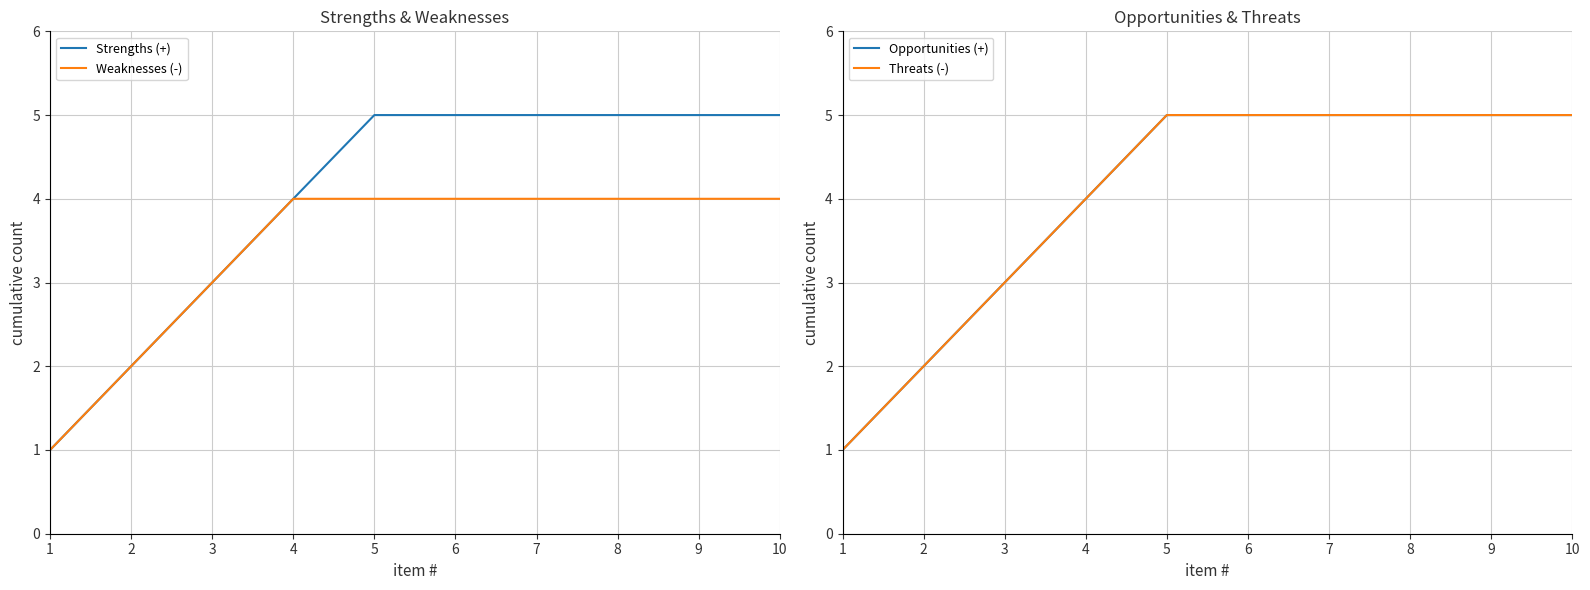

The Opportunities (+) series shows 1 at 1. True or false?

True